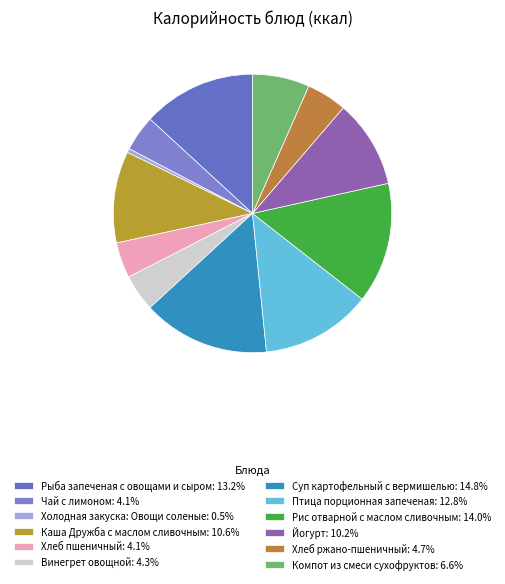

Combined, do Рыба запеченая с овощами и сыром and Холодная закуска: Овощи соленые account for over 50%?

No